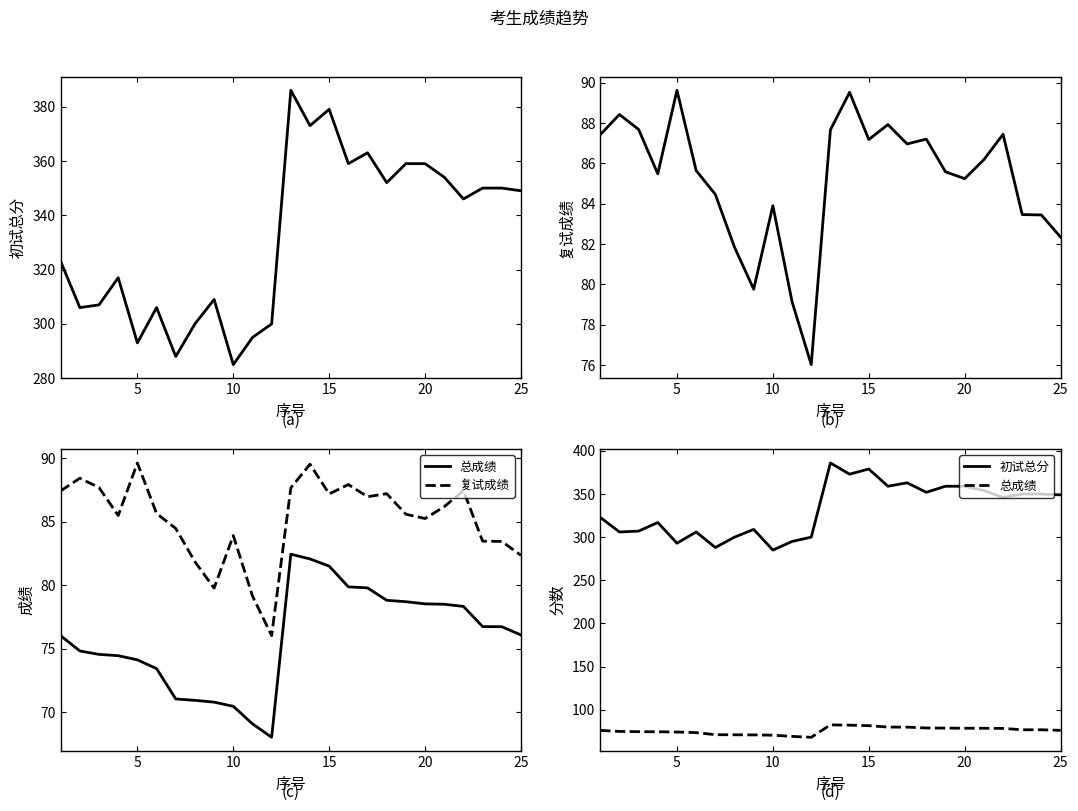

List the series in order of their peak value, lowest first.

总成绩, 复试成绩, 初试总分